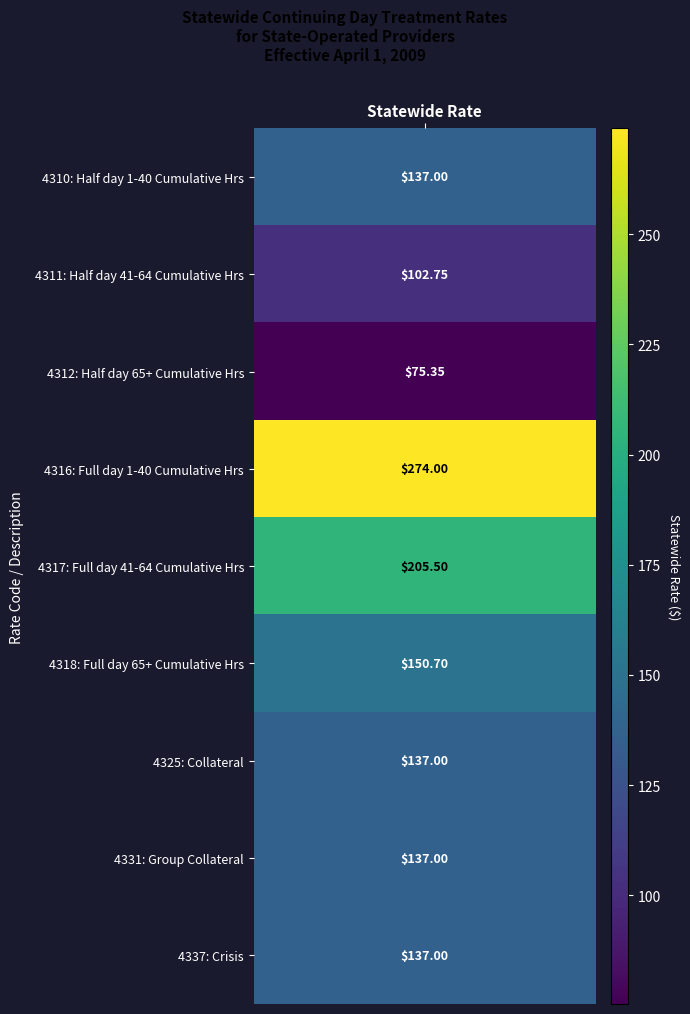

What is the change in value from 4311: Half day 41-64 Cumulative Hrs to 4331: Group Collateral?

+34.2